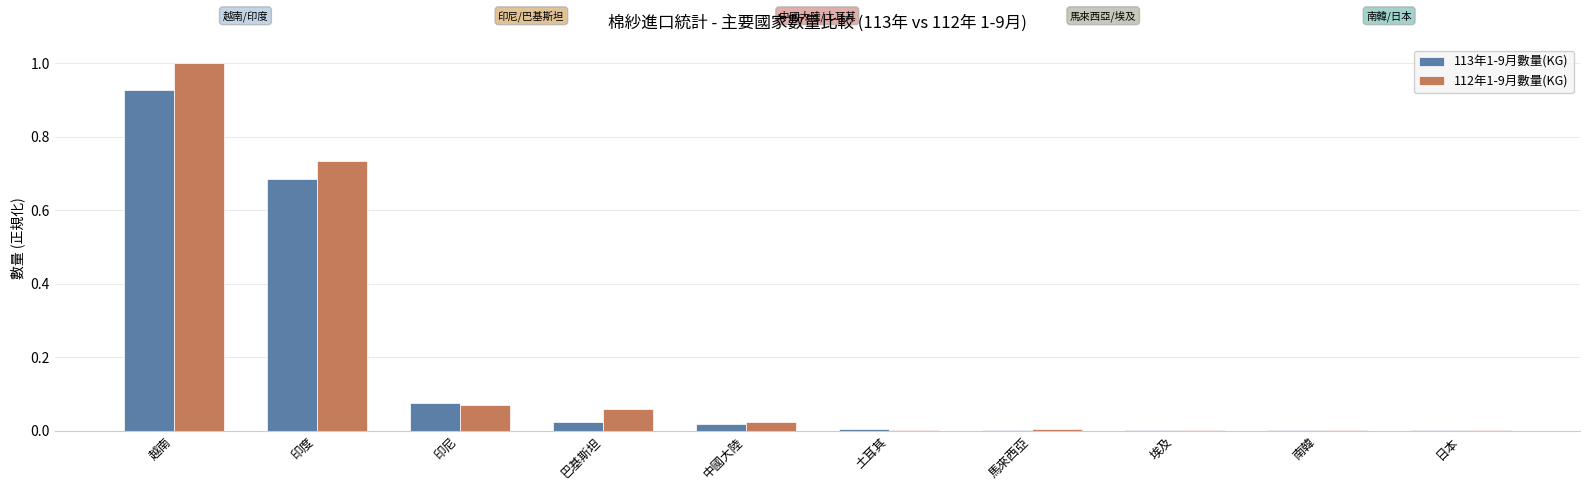

Which series has the widest spread of values?

112年1-9月數量(KG)